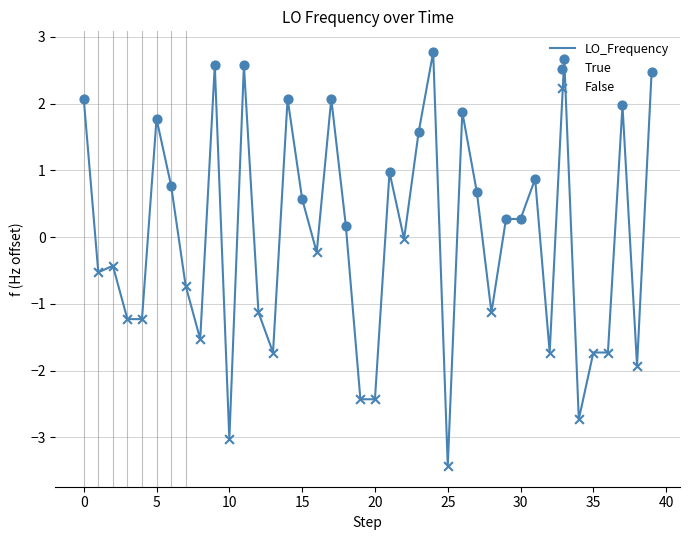

What is the smallest value displayed?

-3.4